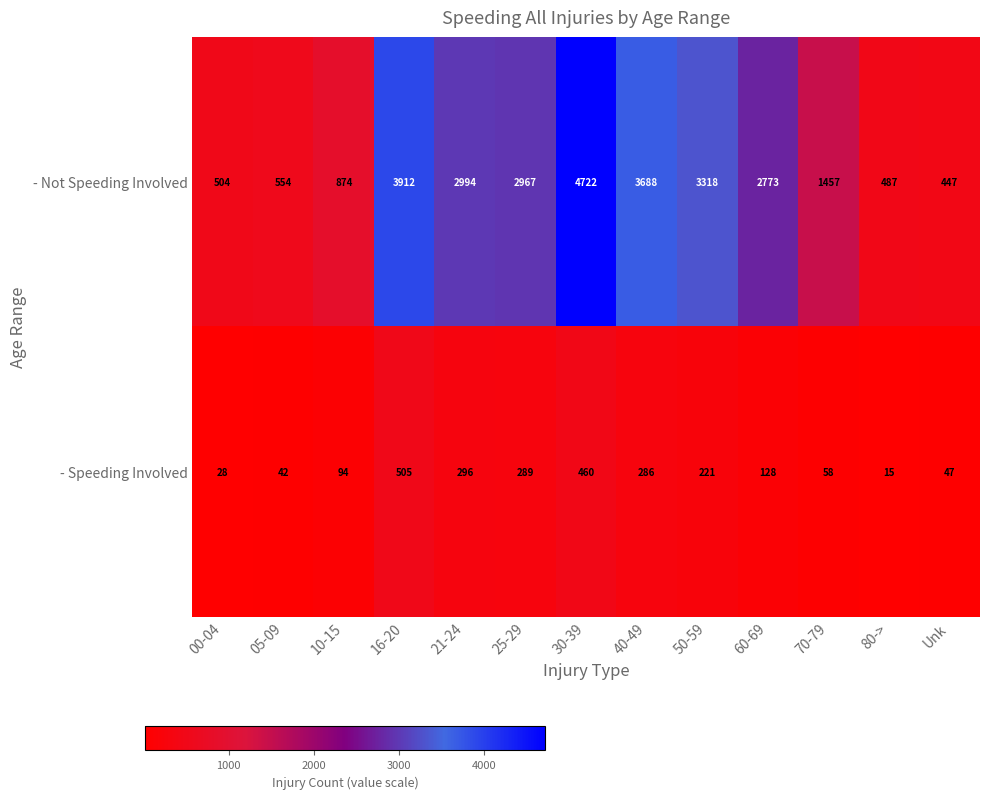

Reading left to right, transcribe all the data shown in this chart.

- Not Speeding Involved: 00-04=504	05-09=554	10-15=874	16-20=3912	21-24=2994	25-29=2967	30-39=4722	40-49=3688	50-59=3318	60-69=2773	70-79=1457	80->=487	Unk=447
- Speeding Involved: 00-04=28	05-09=42	10-15=94	16-20=505	21-24=296	25-29=289	30-39=460	40-49=286	50-59=221	60-69=128	70-79=58	80->=15	Unk=47